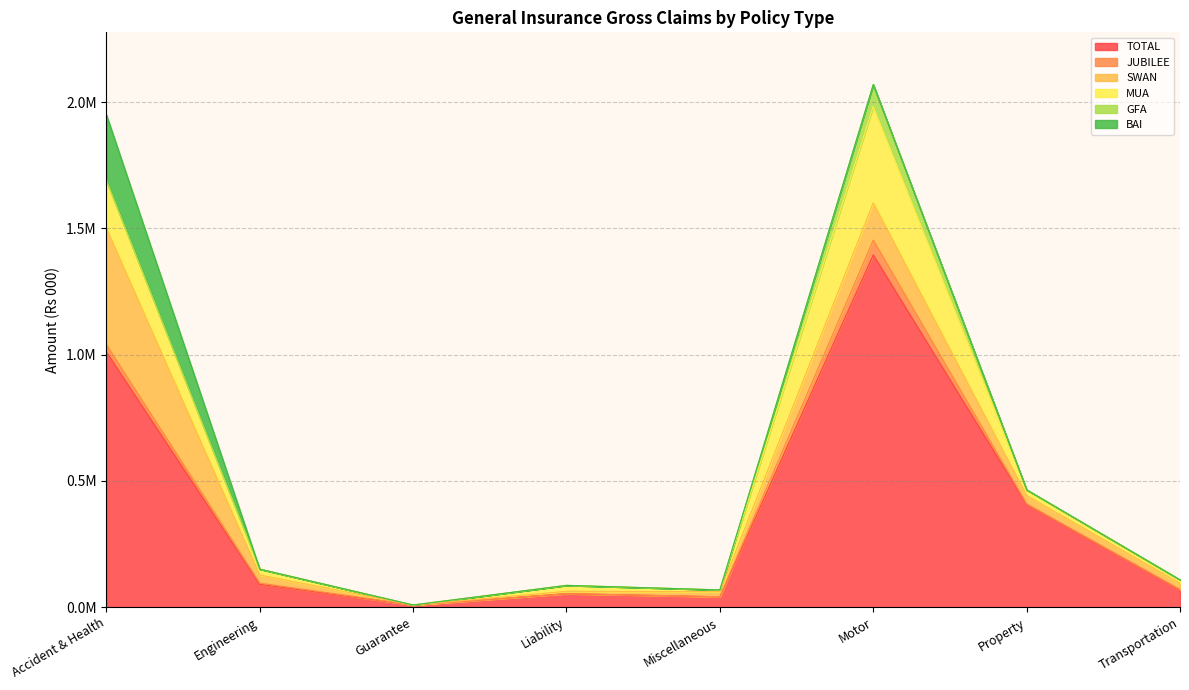

How many data points does each series have?

8